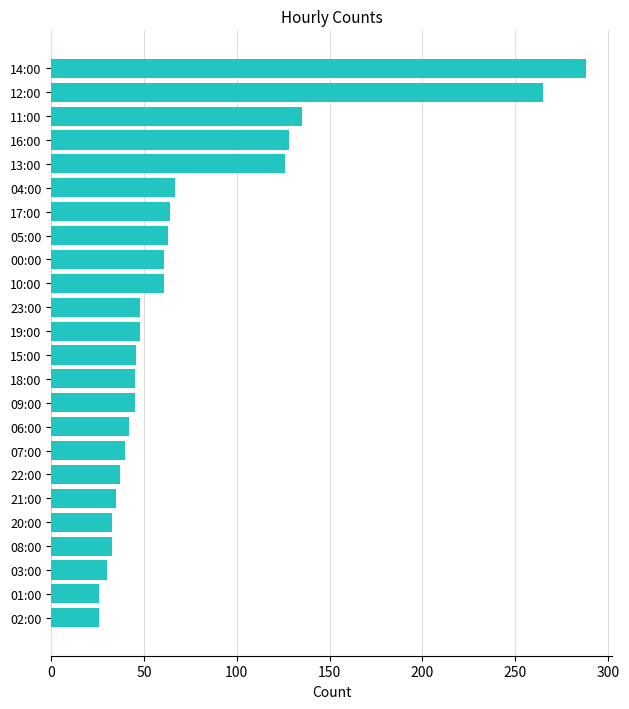

The chart shows a value of 406 at 12:00. True or false?

False